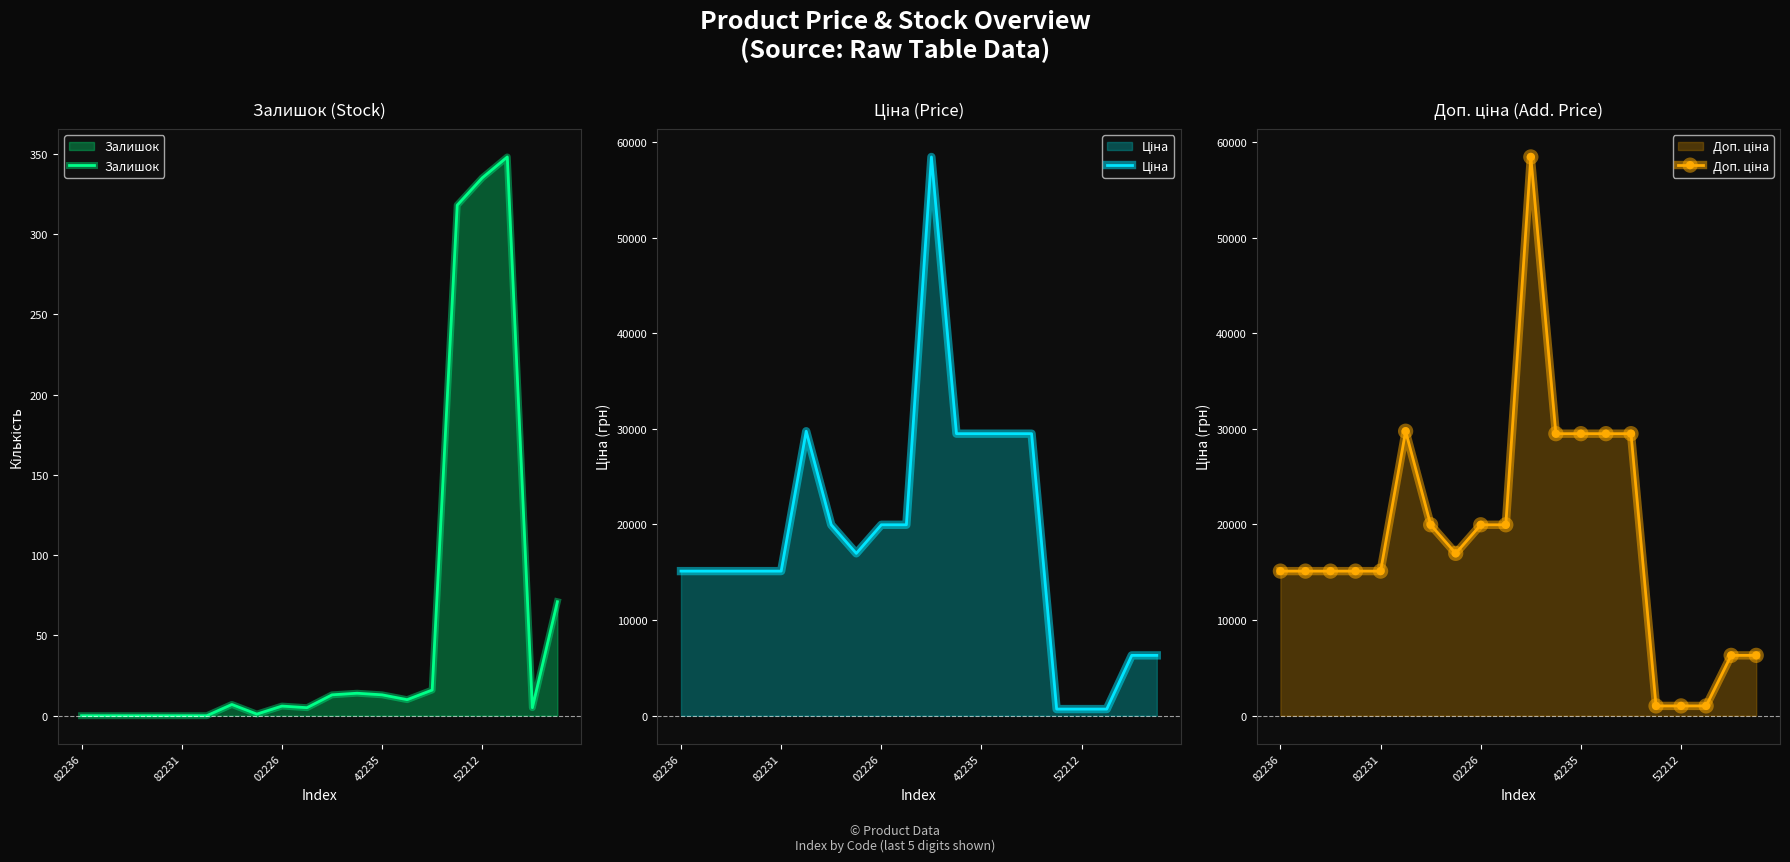

Which series has the largest total across all categories?

Доп. ціна